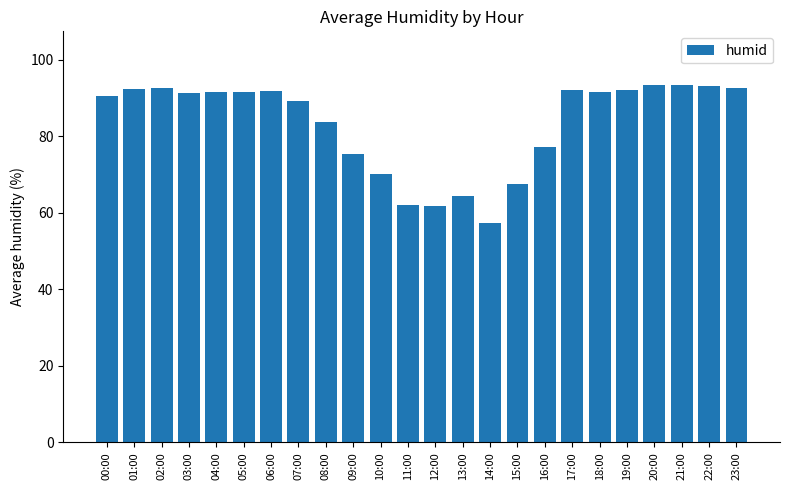

How many categories are shown in the chart?

24